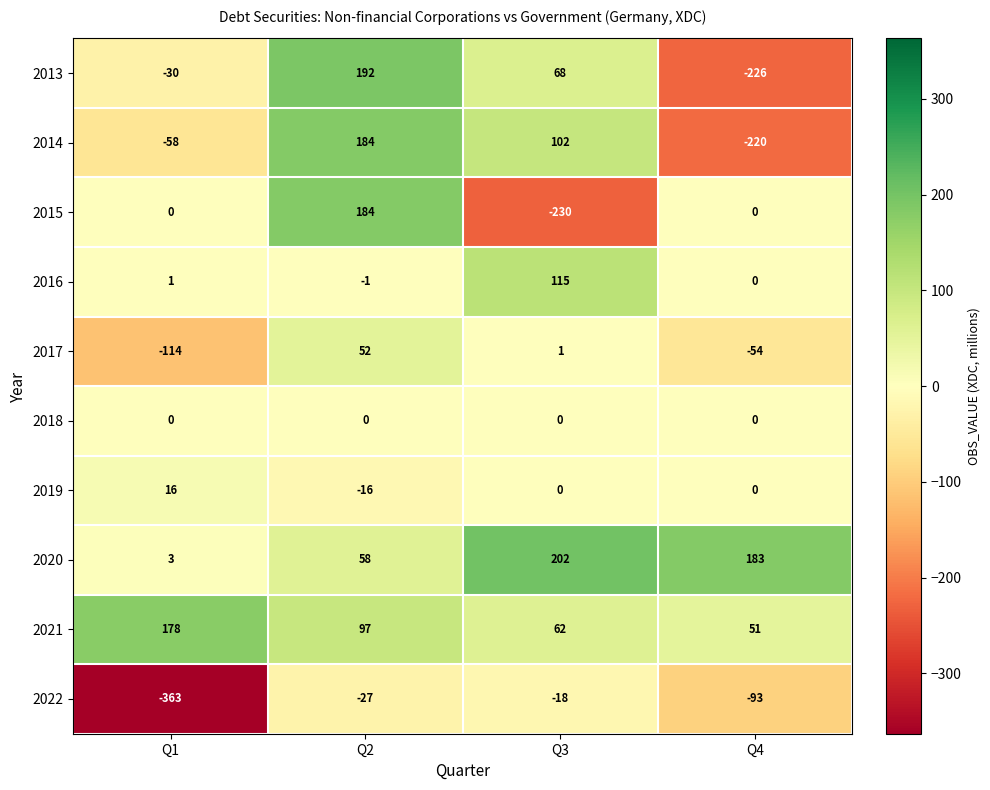

Is it true that 2020 equals 83 at Q3?

False